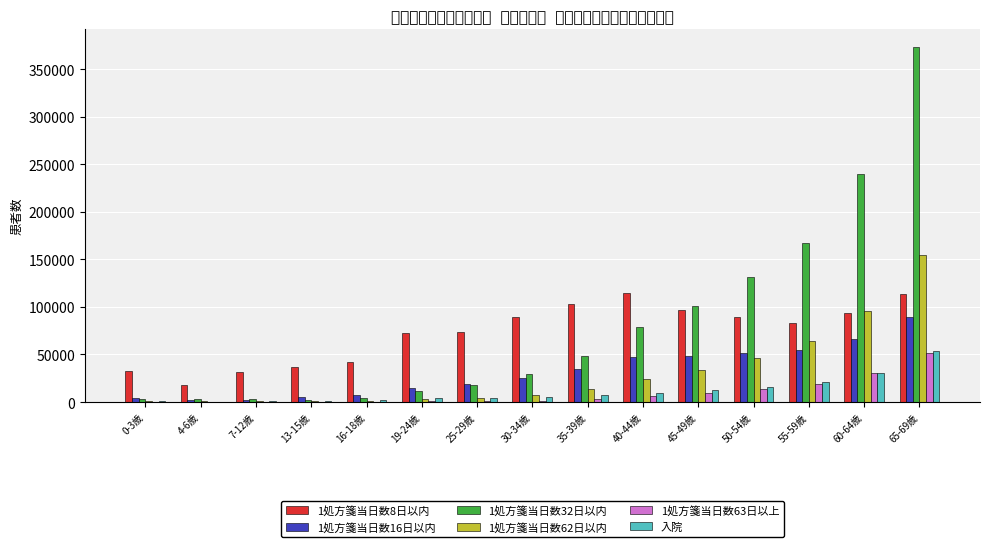

Which series has the largest range (max minus min)?

1処方箋当日数32日以内